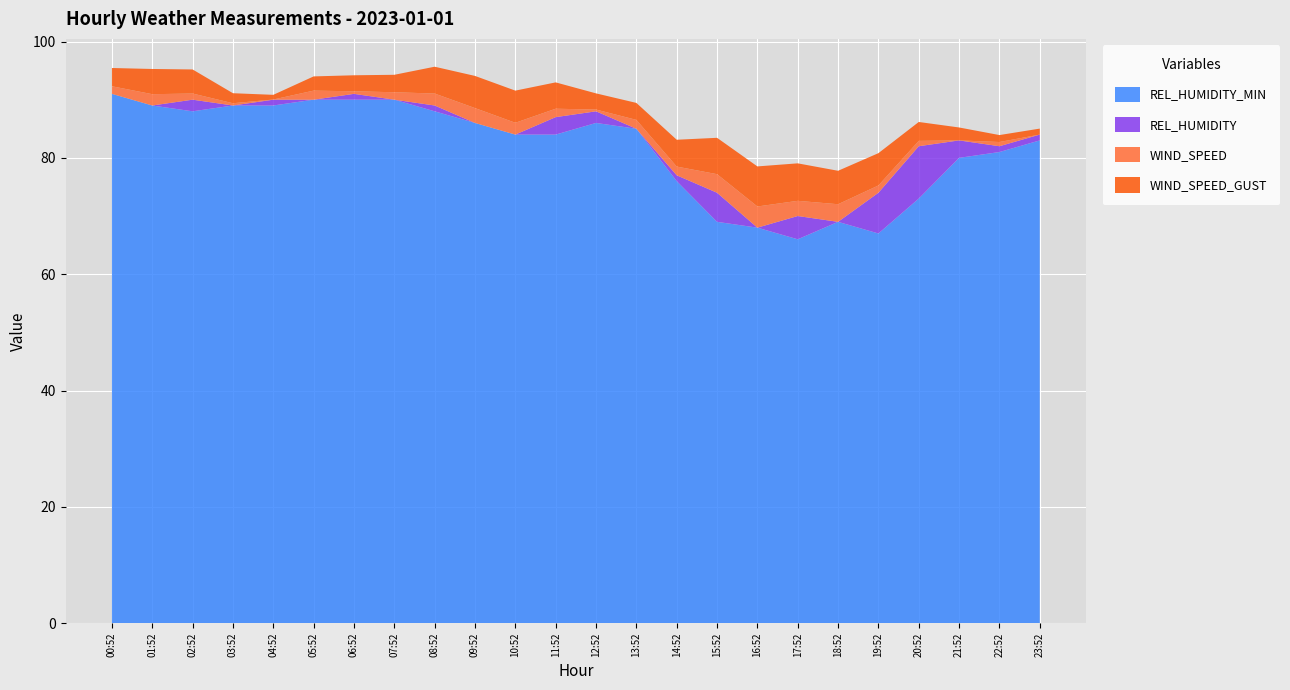

Reading left to right, transcribe all the data shown in this chart.

WIND_SPEED: 00:52=1.3	01:52=1.9	02:52=1.1	03:52=0.4	04:52=0.0	05:52=1.6	06:52=0.4	07:52=1.3	08:52=2.1	09:52=2.6	10:52=2.0	11:52=1.4	12:52=0.3	13:52=1.5	14:52=1.5	15:52=3.2	16:52=3.6	17:52=2.6	18:52=3.0	19:52=1.2	20:52=0.9	21:52=0.0	22:52=0.7	23:52=0.0
WIND_SPEED_GUST: 00:52=3.1	01:52=4.3	02:52=4.1	03:52=1.7	04:52=0.8	05:52=2.4	06:52=2.8	07:52=3.0	08:52=4.6	09:52=5.5	10:52=5.5	11:52=4.5	12:52=2.8	13:52=2.9	14:52=4.6	15:52=6.2	16:52=6.9	17:52=6.4	18:52=5.8	19:52=5.6	20:52=3.2	21:52=2.2	22:52=1.2	23:52=1.0
REL_HUMIDITY_MIN: 00:52=91.0	01:52=89.0	02:52=88.0	03:52=89.0	04:52=89.0	05:52=90.0	06:52=90.0	07:52=90.0	08:52=88.0	09:52=86.0	10:52=84.0	11:52=84.0	12:52=86.0	13:52=85.0	14:52=76.0	15:52=69.0	16:52=68.0	17:52=66.0	18:52=69.0	19:52=67.0	20:52=73.0	21:52=80.0	22:52=81.0	23:52=83.0
REL_HUMIDITY: 00:52=91.0	01:52=89.0	02:52=90.0	03:52=89.0	04:52=90.0	05:52=90.0	06:52=91.0	07:52=90.0	08:52=89.0	09:52=86.0	10:52=84.0	11:52=87.0	12:52=88.0	13:52=85.0	14:52=77.0	15:52=74.0	16:52=68.0	17:52=70.0	18:52=69.0	19:52=74.0	20:52=82.0	21:52=83.0	22:52=82.0	23:52=84.0